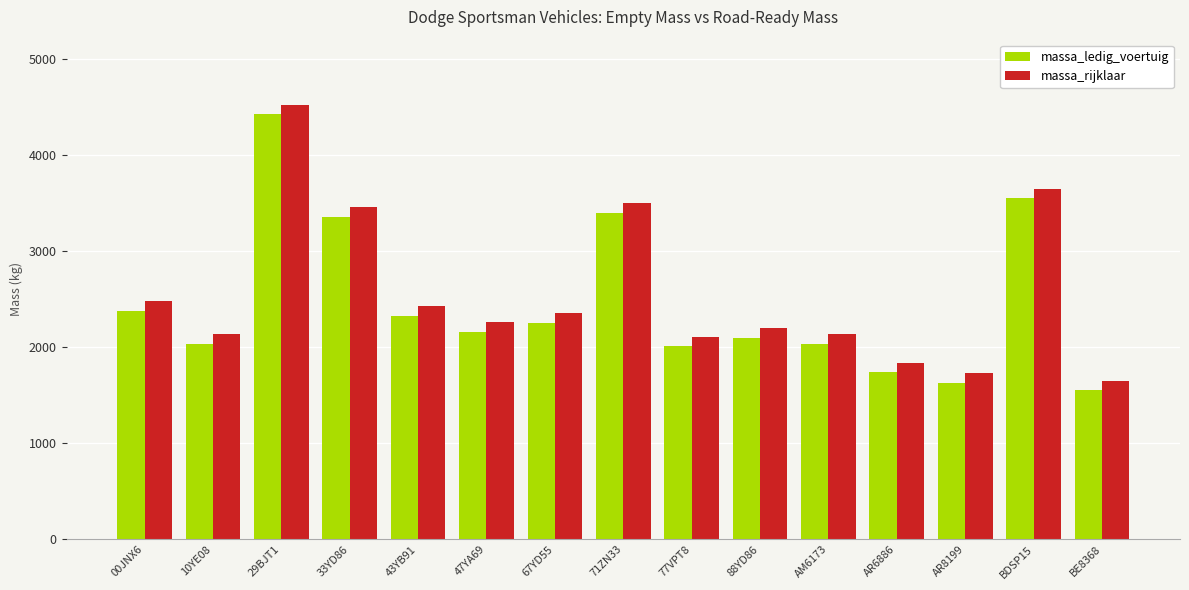

What value does the massa_rijklaar series have at BDSP15, to the nearest 50?

3650